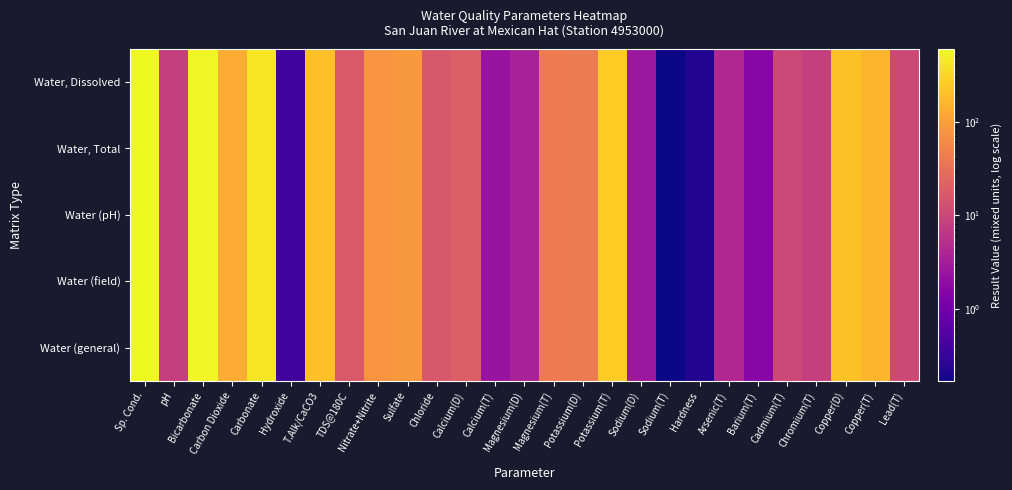

At which category is the sum across all series the highest?

Sp. Cond.